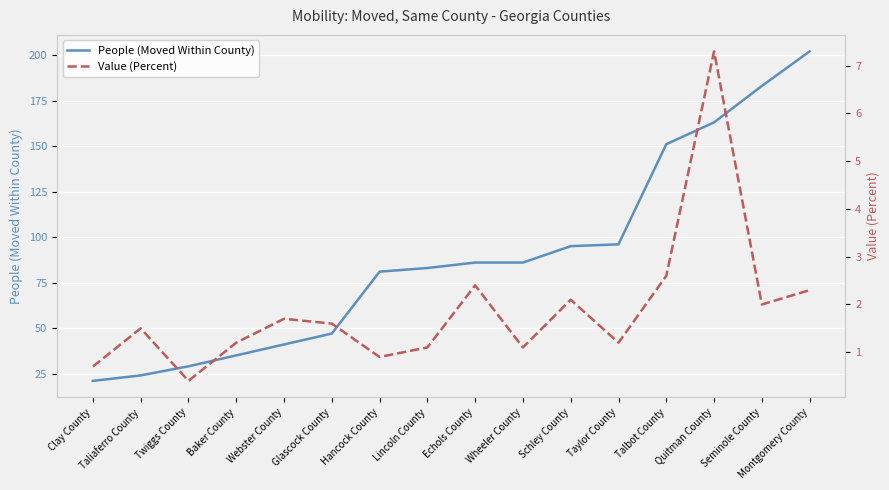

What is the total value across all series at Webster County?

42.7